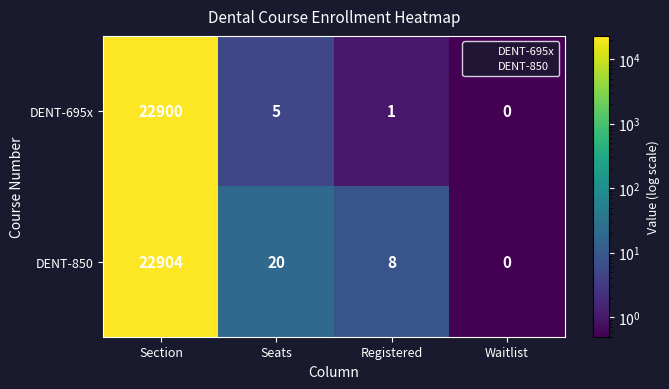

Which series has the largest total across all categories?

DENT-850